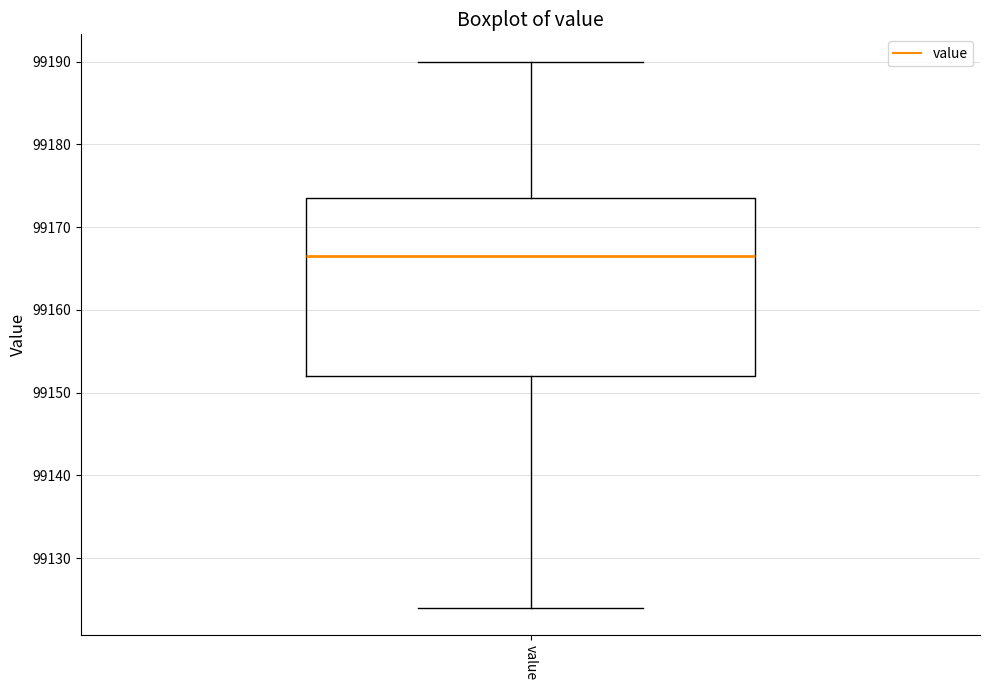

Where does the median line of the box for value sit on the y-axis? The values are not printed on the chart, so give them approximately, as read against the axis.

99167